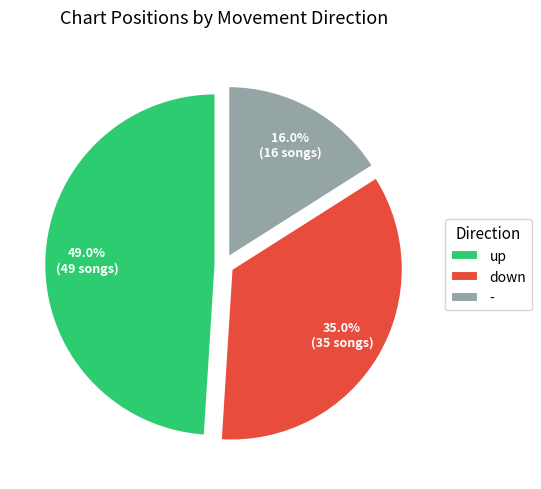

What percentage do up and down together represent?

84.0%